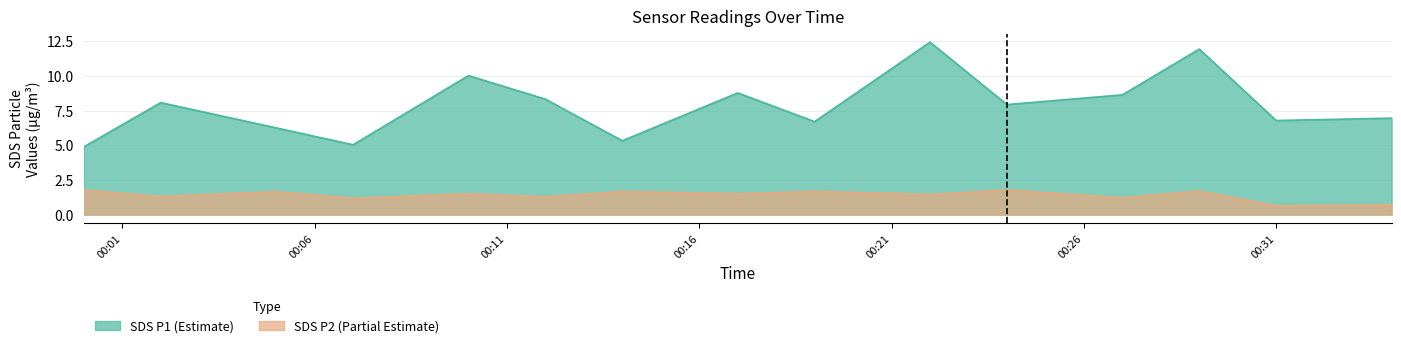

What is the maximum value shown in the chart?

12.4